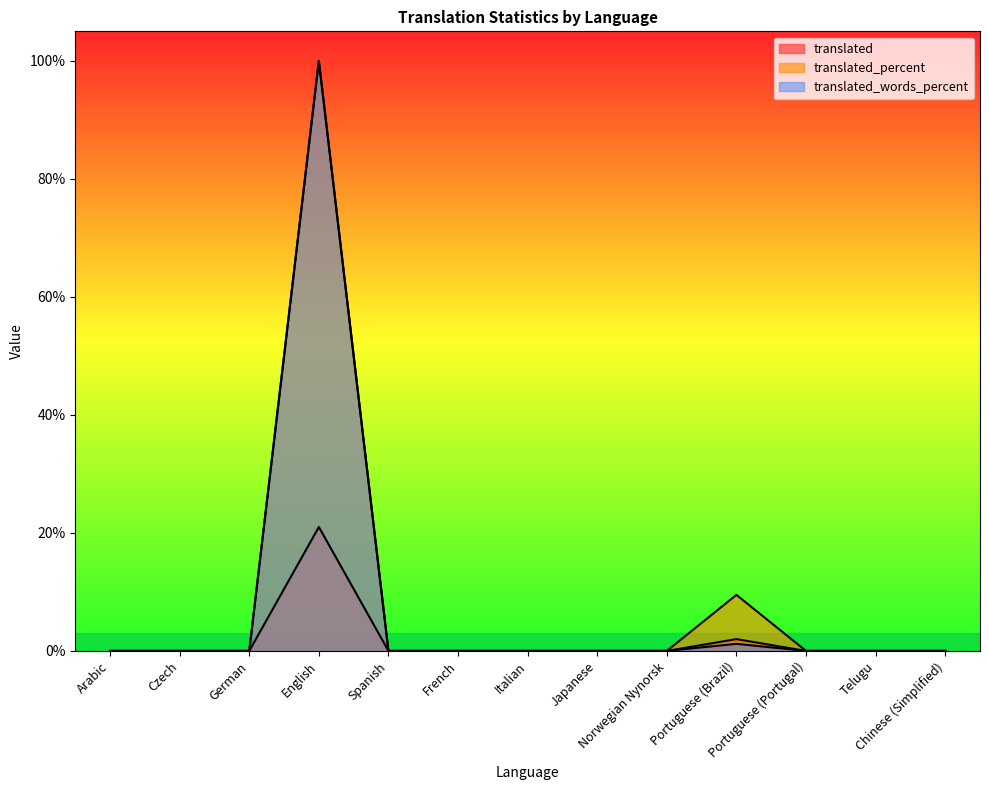

How many data points in translated_percent are above 0?

2